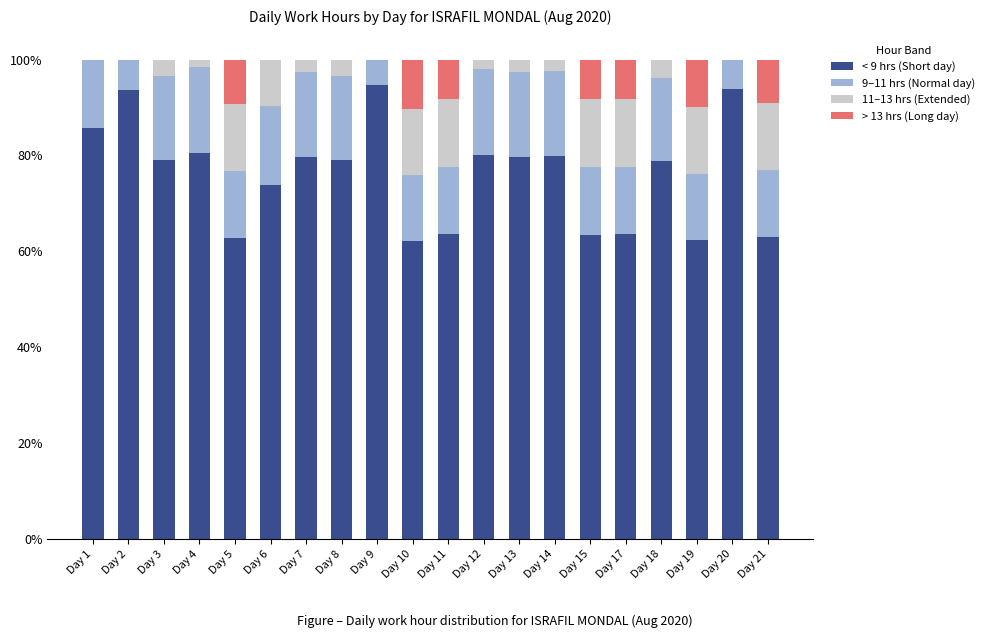

What are all the series names shown in the legend?

< 9 hrs (Short day), 9–11 hrs (Normal day), 11–13 hrs (Extended), > 13 hrs (Long day)